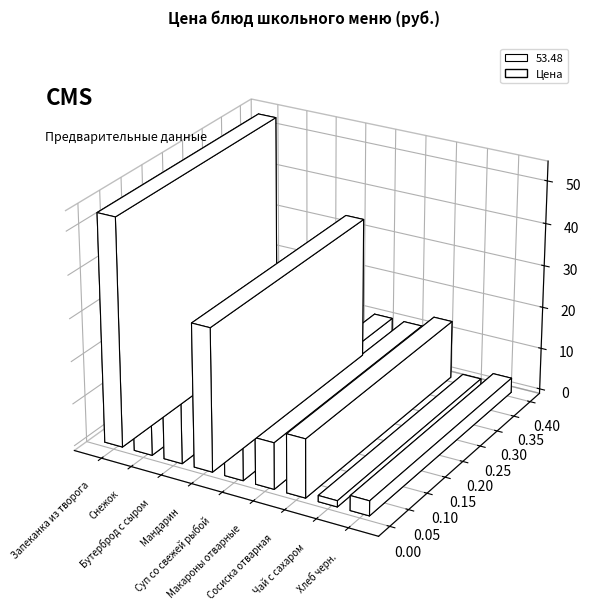

Where does the data first go above 11?

Запеканка из творога